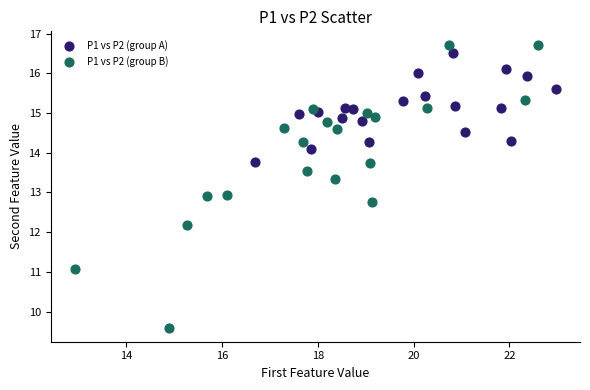

Which series contains the lowest Y value?

P1 vs P2 (group B)